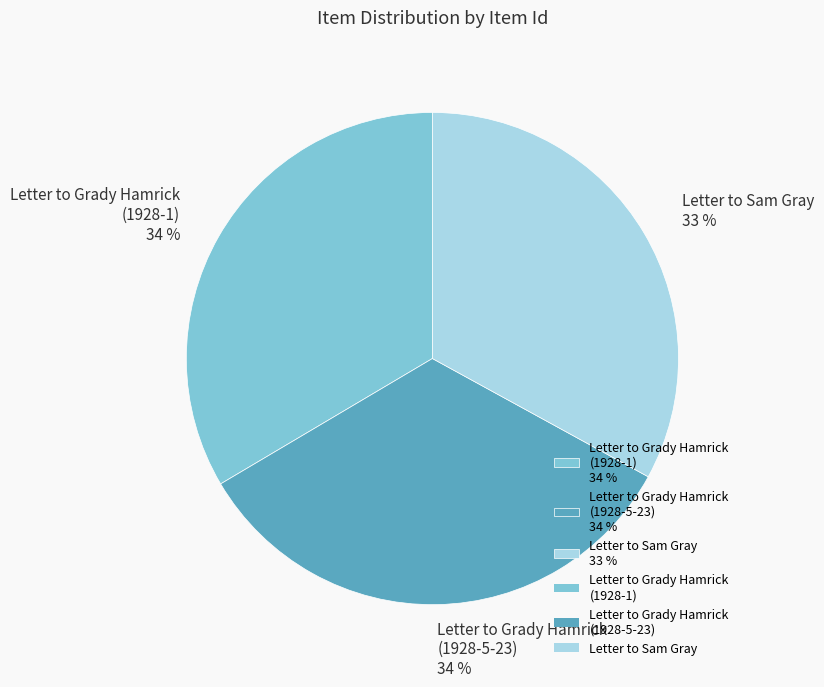

Approximately how many times larger is the value at Letter to Sam Gray 33 % compared to Letter to Grady Hamrick (1928-5-23) 34 %?

1.0